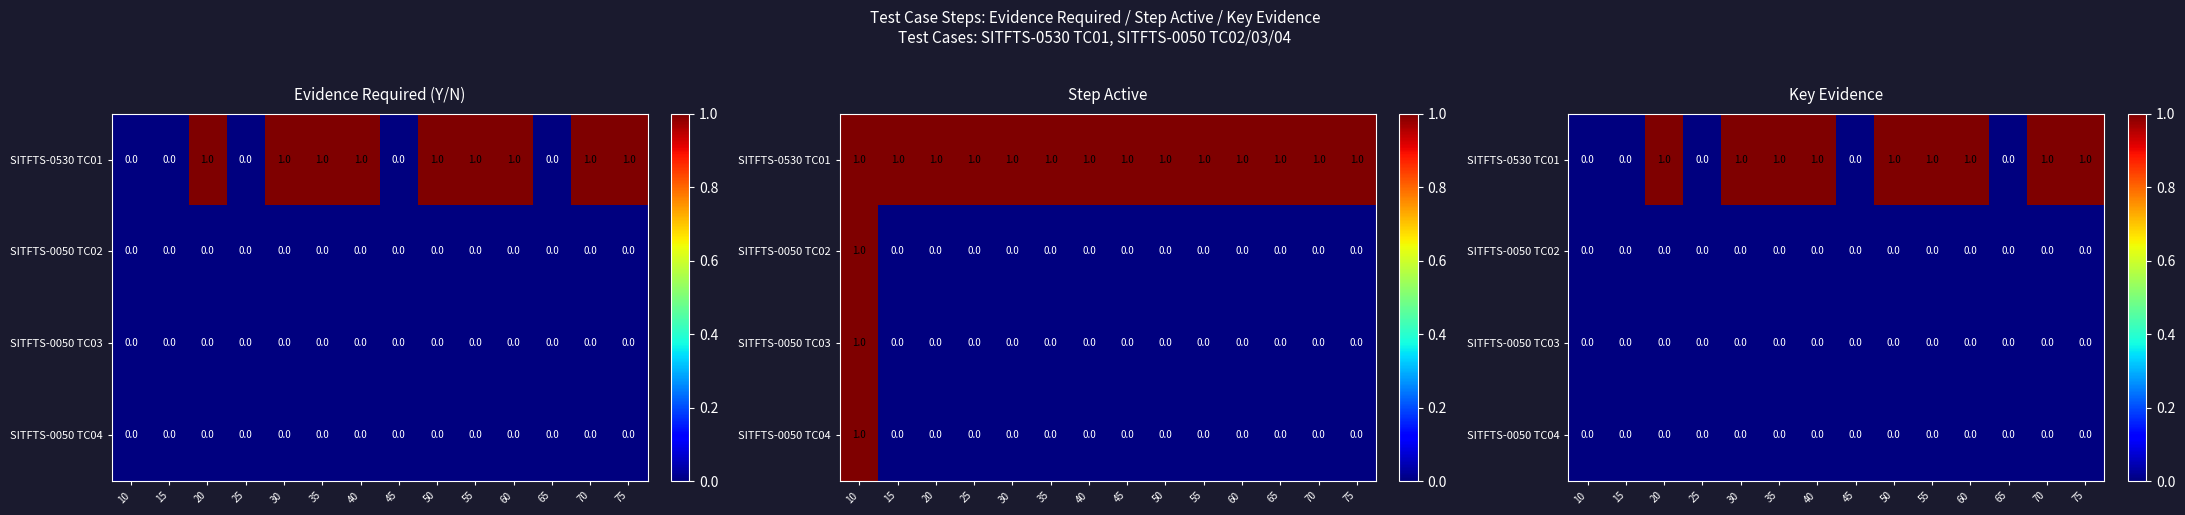

Which series has the widest spread of values?

SITFTS-0530 TC01